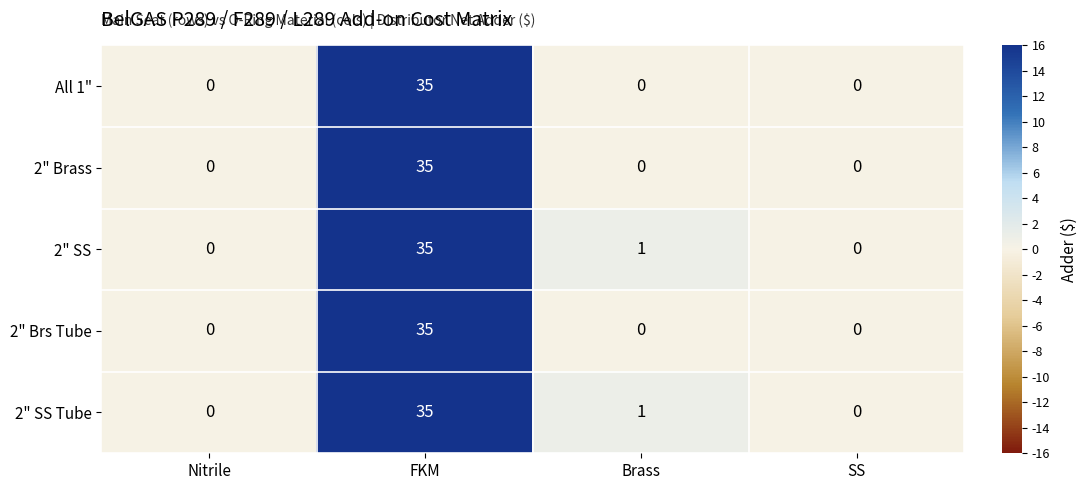

What is the maximum value shown in the chart?

35